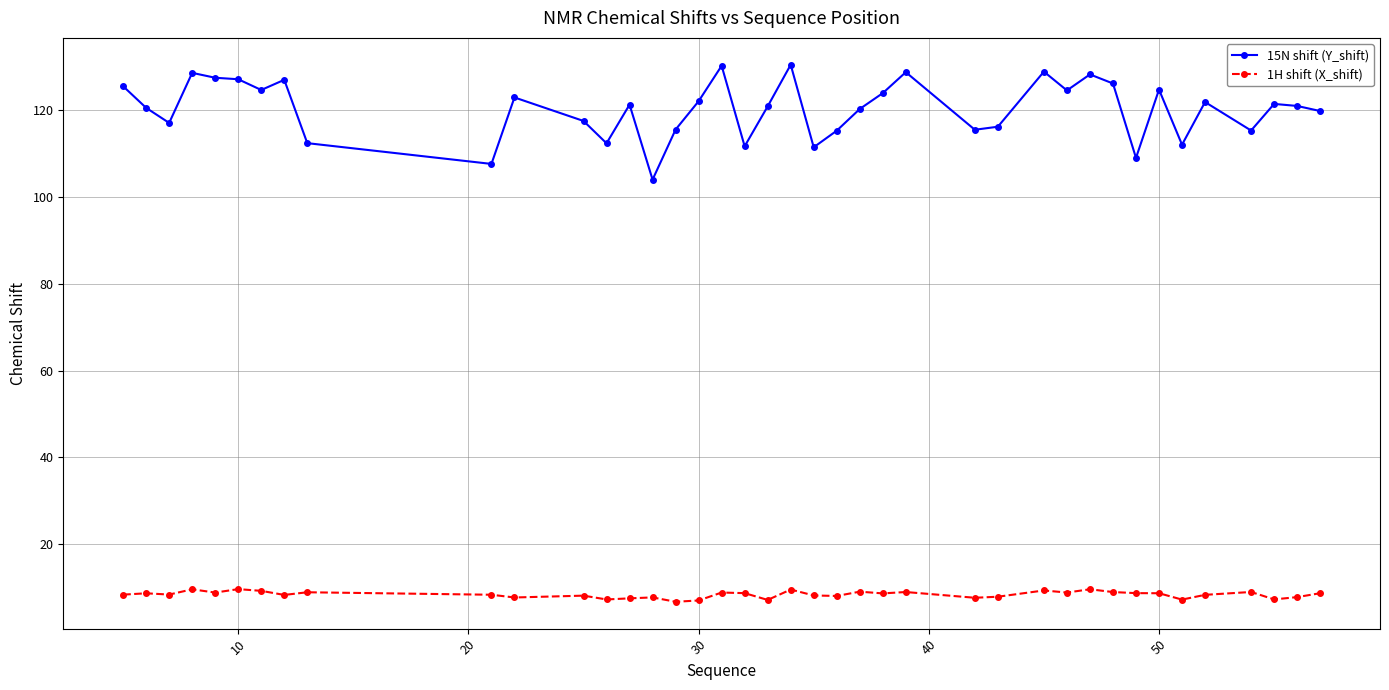

True or false: 15N shift (Y_shift) and 1H shift (X_shift) cross at least once.

False